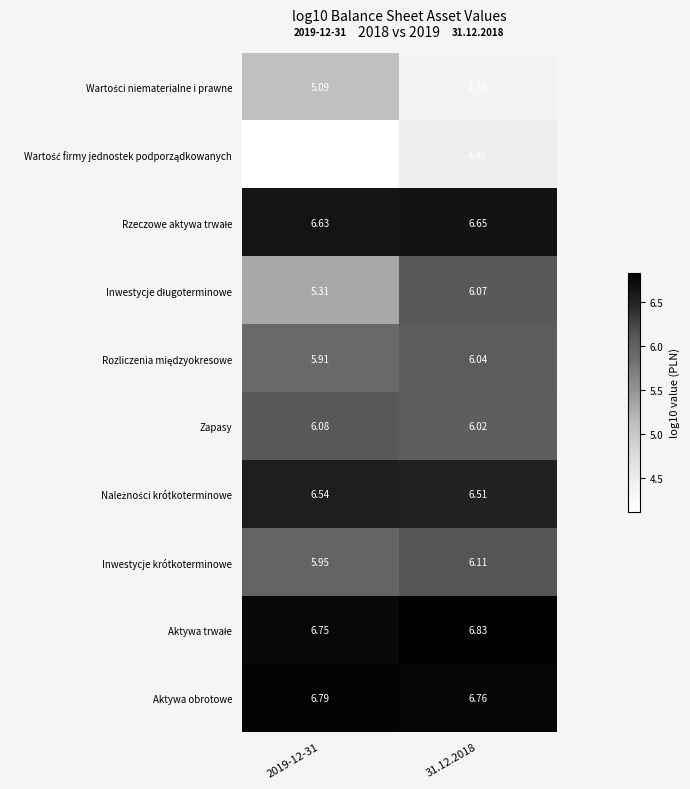

Count the number of categories in the chart.

2